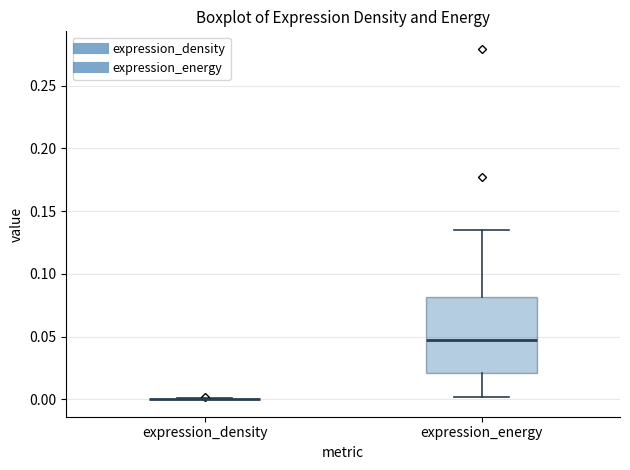

Which box is the tallest, from its lower edge to its upper edge?

expression_energy